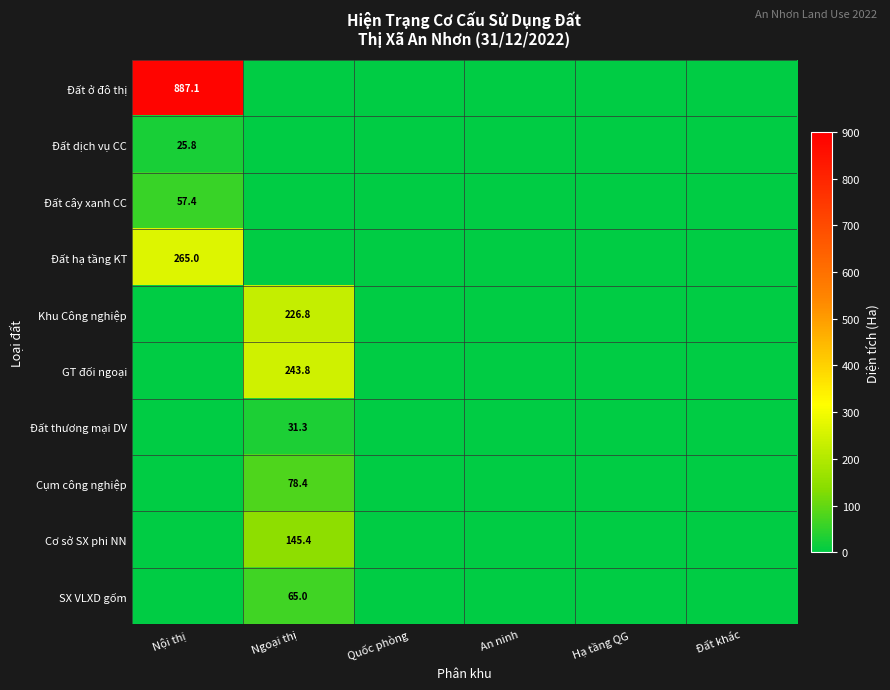

Where is SX VLXD gốm nearest to the value 32?

Nội thị